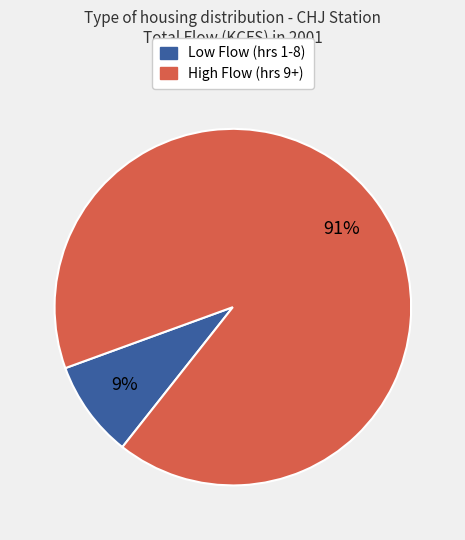

Does any single category account for the majority?

Yes